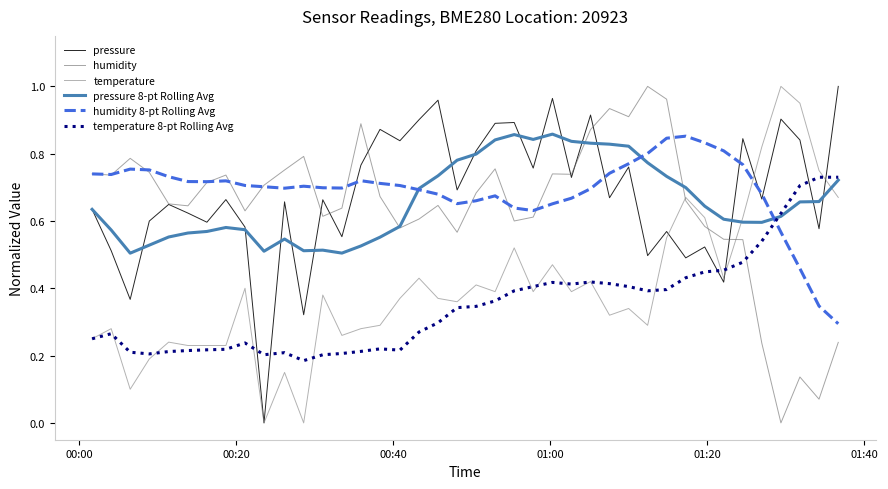

How many interior local peaks does the pressure series have?

14